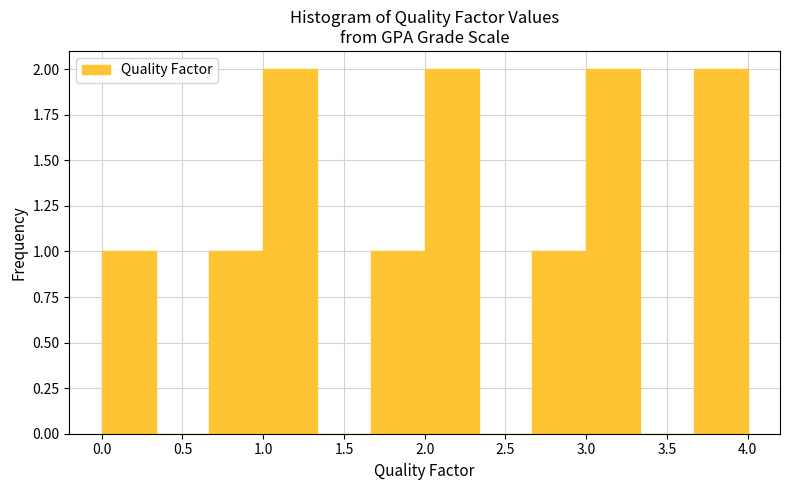

Reading left to right, transcribe this chart: for each bar, give the range it covers on the x-axis and its height. Neither the bar edges nor the heights are printed on the chart, so give them approximately, as read against the axes.

0.00 to 0.35: 1
0.35 to 0.65: 0
0.65 to 1.00: 1
1.00 to 1.35: 2
1.35 to 1.65: 0
1.65 to 2.00: 1
2.00 to 2.35: 2
2.35 to 2.65: 0
2.65 to 3.00: 1
3.00 to 3.35: 2
3.35 to 3.65: 0
3.65 to 4.00: 2